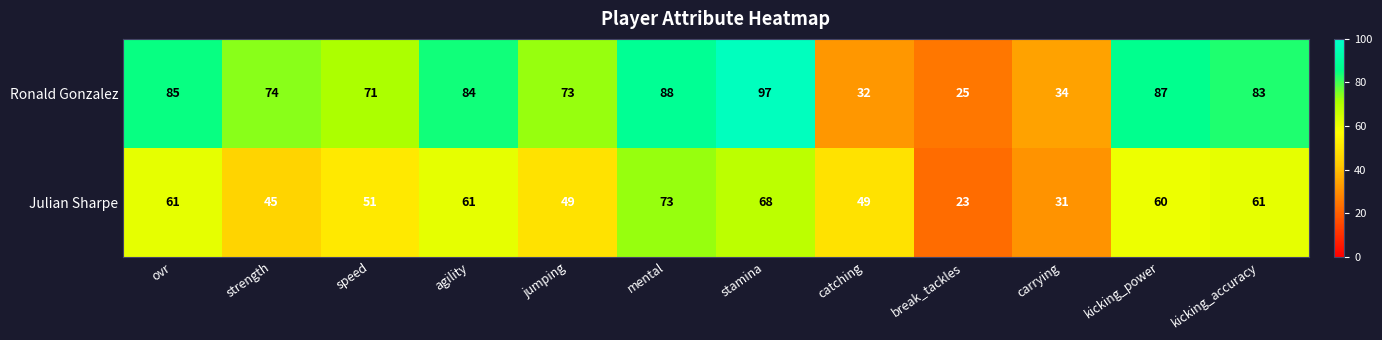

Rank the series by their maximum value, from highest to lowest.

Ronald Gonzalez, Julian Sharpe